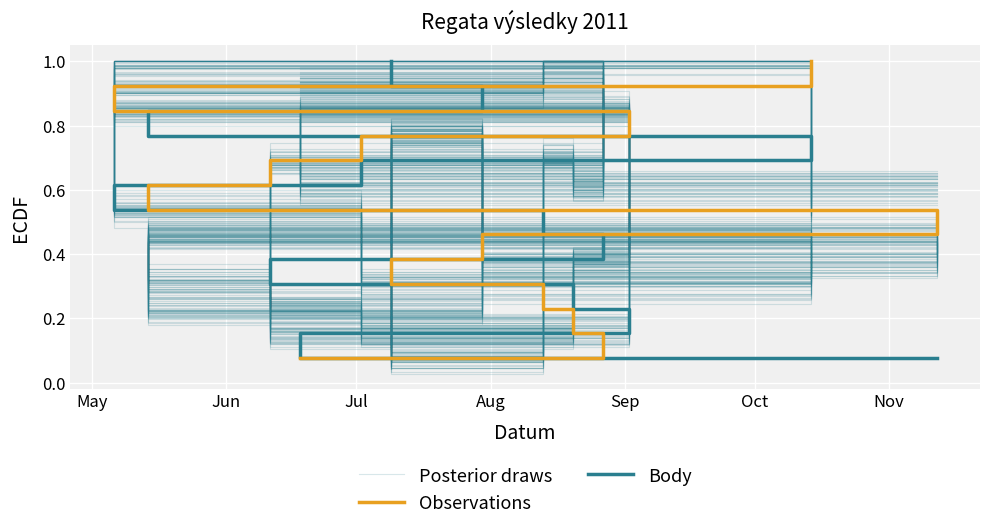

What are all the series names shown in the legend?

Posterior draws, Observations, Body